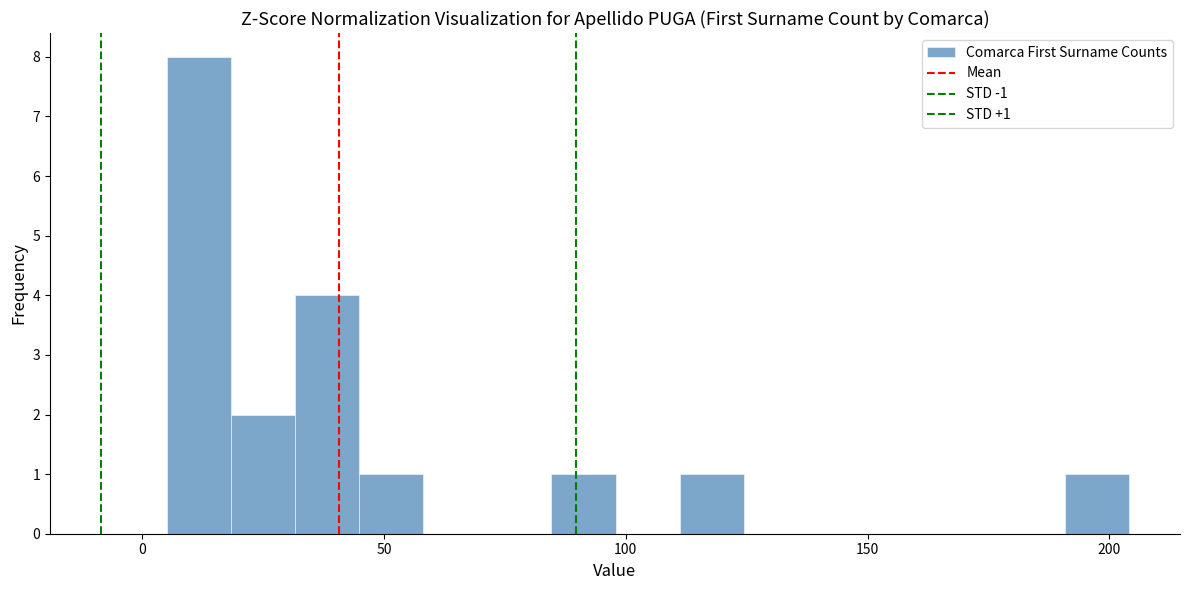

Around what value on the x-axis is the tallest bar? Give the approximate position of its centre, as read against the axis.

10